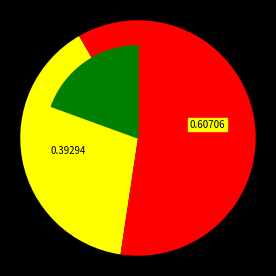

To the nearest percent, what is the combined percentage of 510538 and 510498?

100%